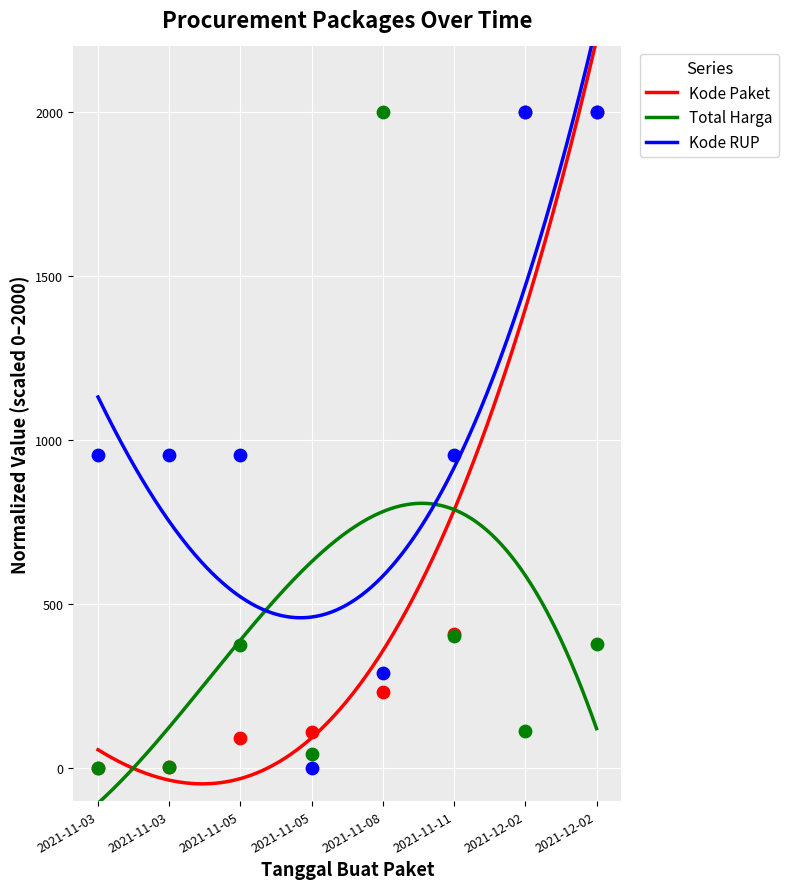

At how many categories does at least one series exceed 1637?

3